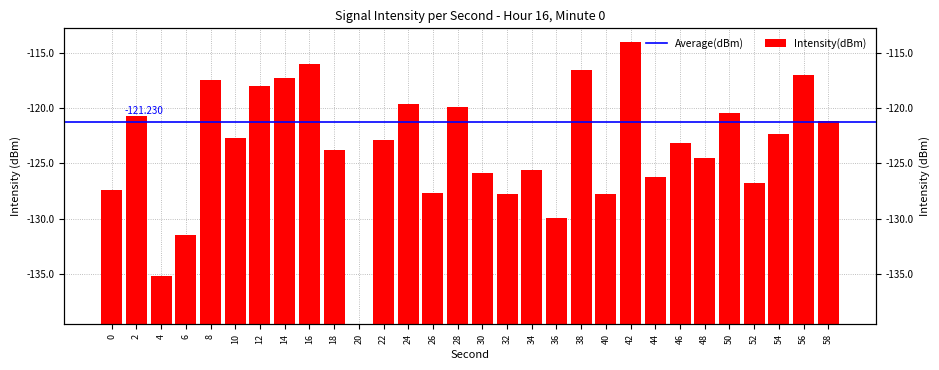

List the labels in order of value, largest first.

42, 16, 38, 56, 14, 8, 12, 24, 28, 50, 2, 58, 54, 10, 22, 46, 18, 48, 34, 30, 44, 52, 0, 26, 40, 32, 36, 6, 4, 20